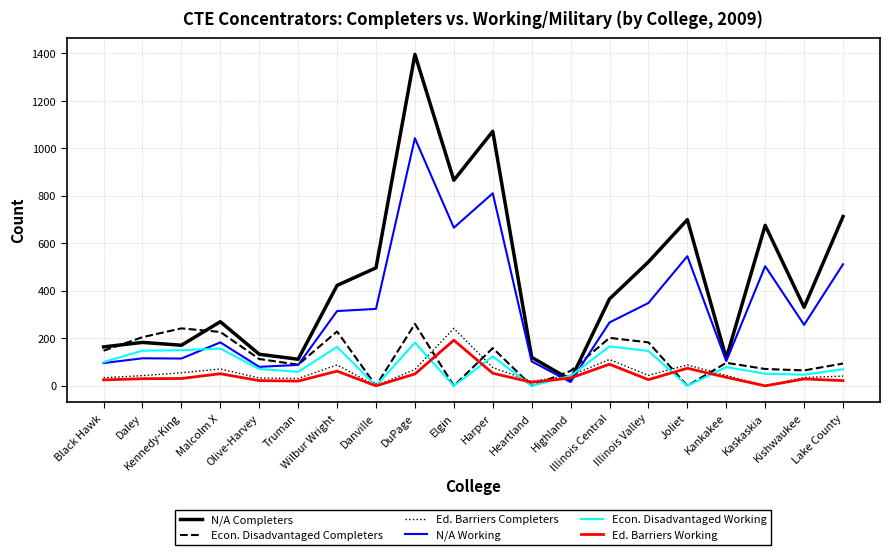

Which series has the largest total across all categories?

N/A Completers